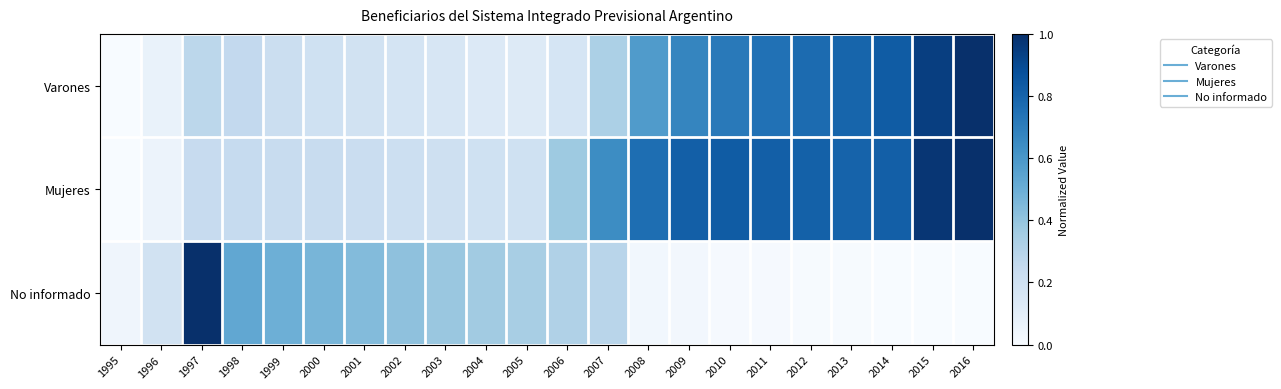

How many data points does each series have?

22